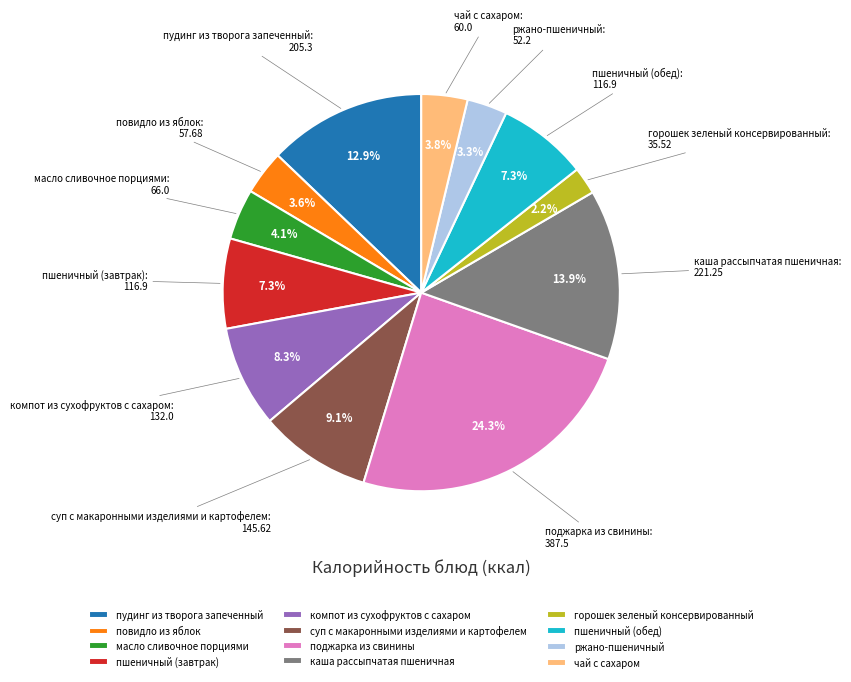

Does поджарка из свинины account for over 50% of the chart?

No